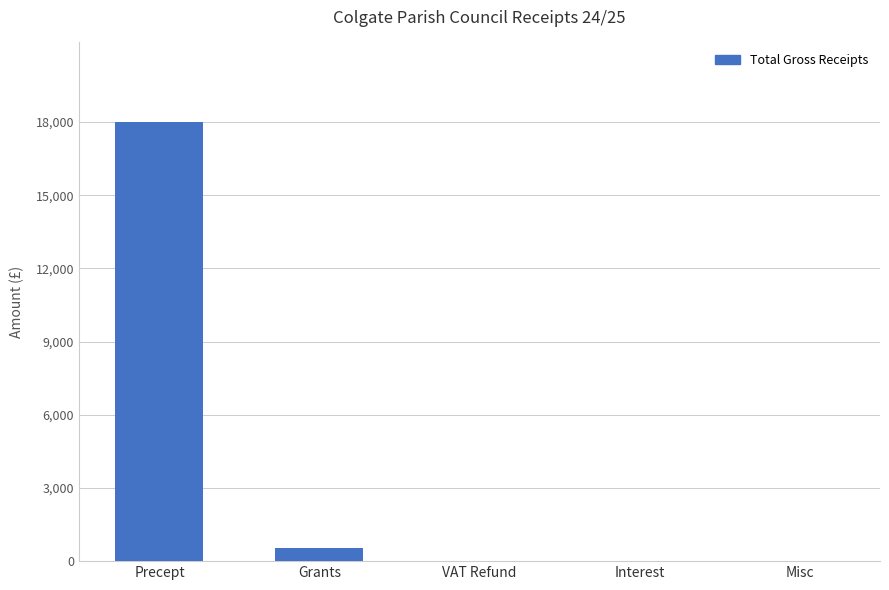

True or false: the data shows 5067.6 at Precept.

False